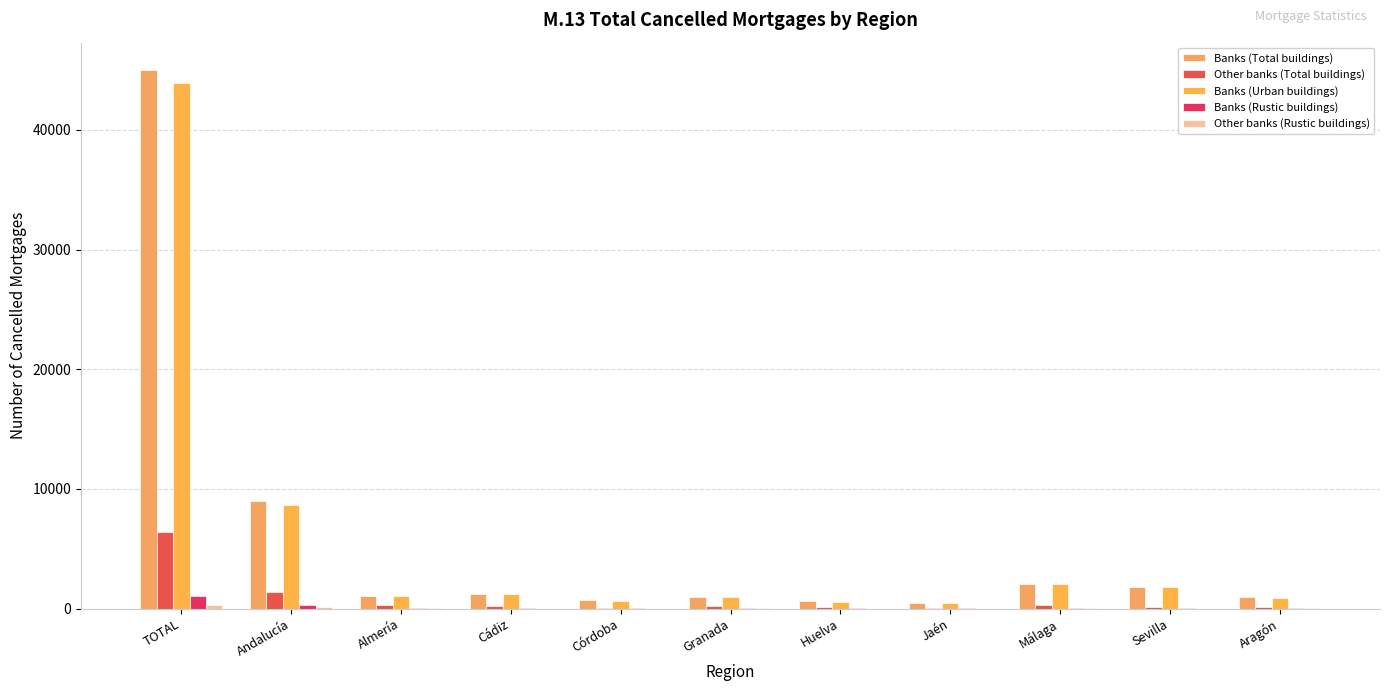

The Other banks (Rustic buildings) series shows 2 at Huelva. True or false?

True